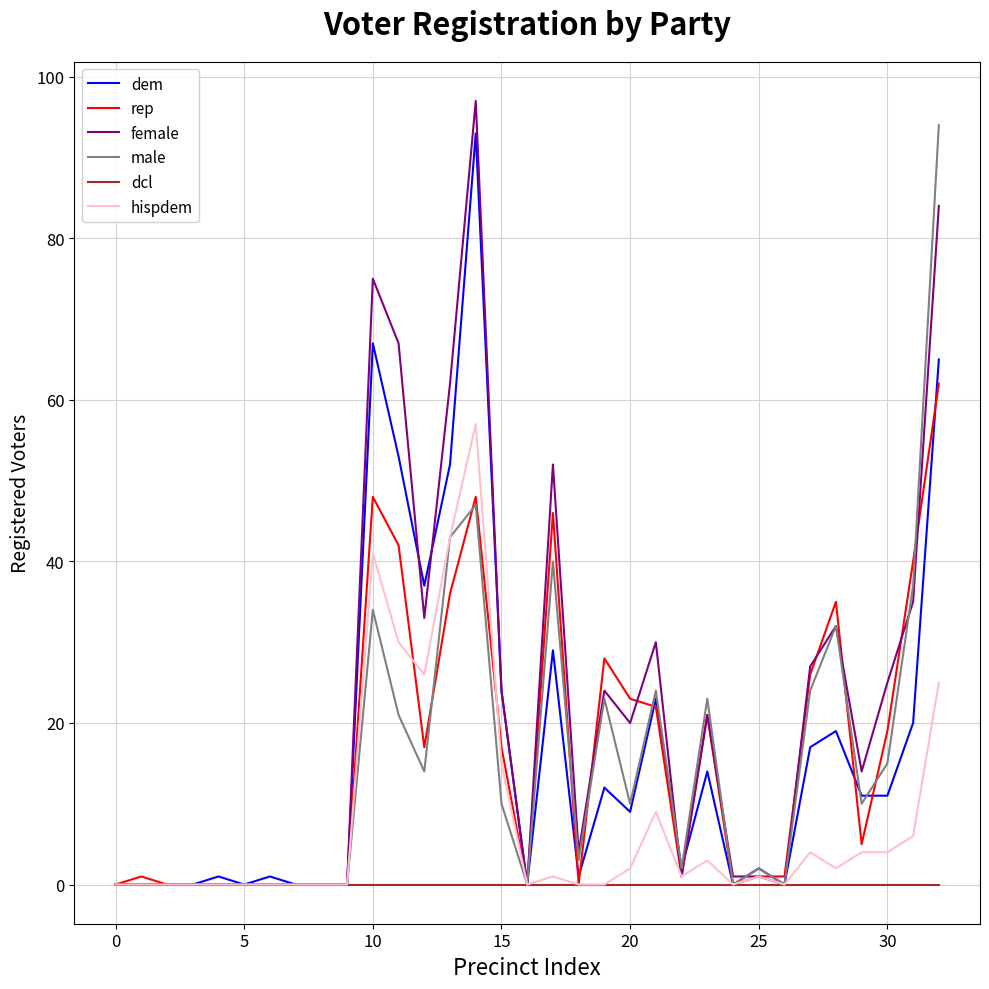

Count the number of data series in this chart.

6